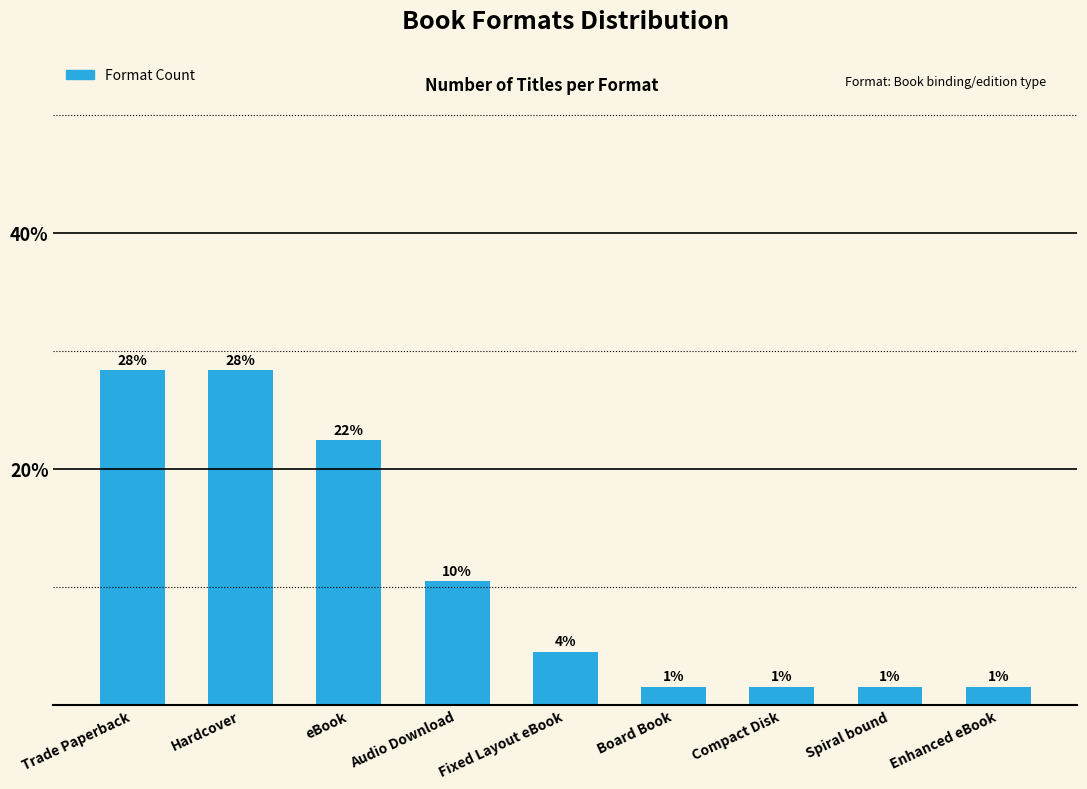

Does the chart contain stacked bars?

No